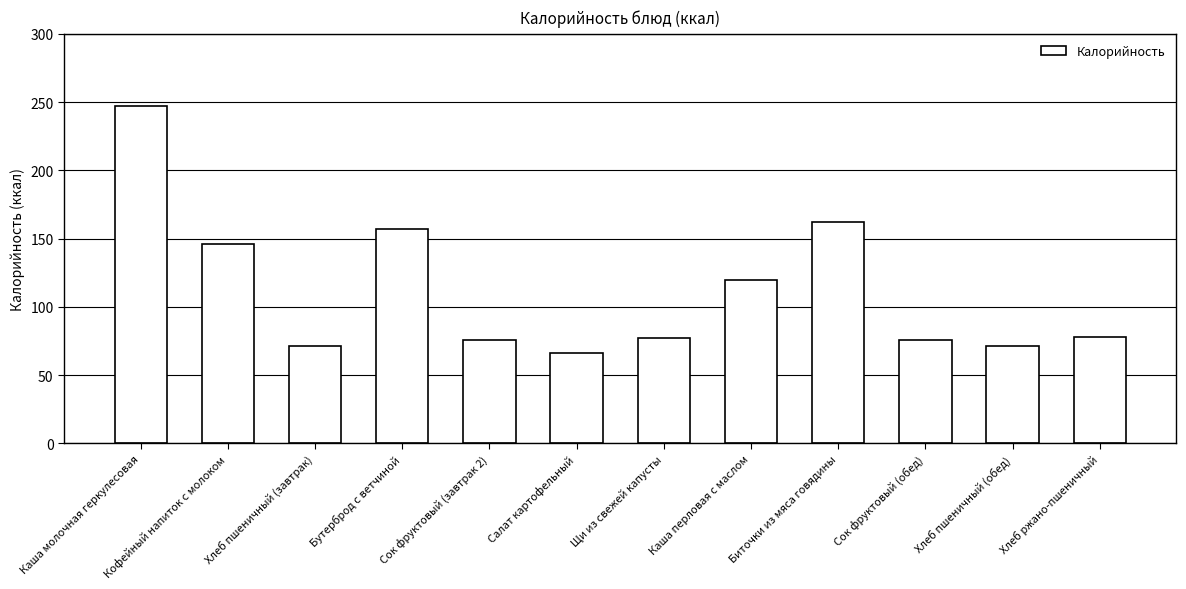

What is the greatest value displayed?

247